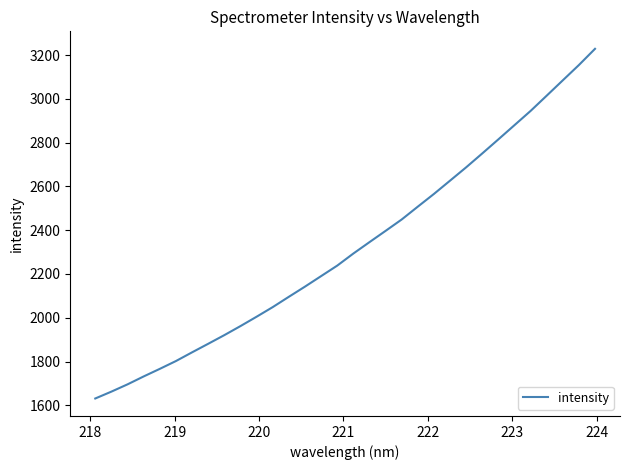

Reading left to right, transcribe all the data shown in this chart.

1631.2	1662.5	1695.8	1732.0	1766.6	1802.3	1842.1	1881.2	1920.7	1962.0	2004.8	2048.7	2095.9	2142.4	2190.4	2238.3	2293.5	2345.5	2397.0	2449.1	2507.8	2565.8	2626.5	2687.4	2750.9	2815.2	2880.1	2945.1	3014.8	3084.9	3154.8	3228.8